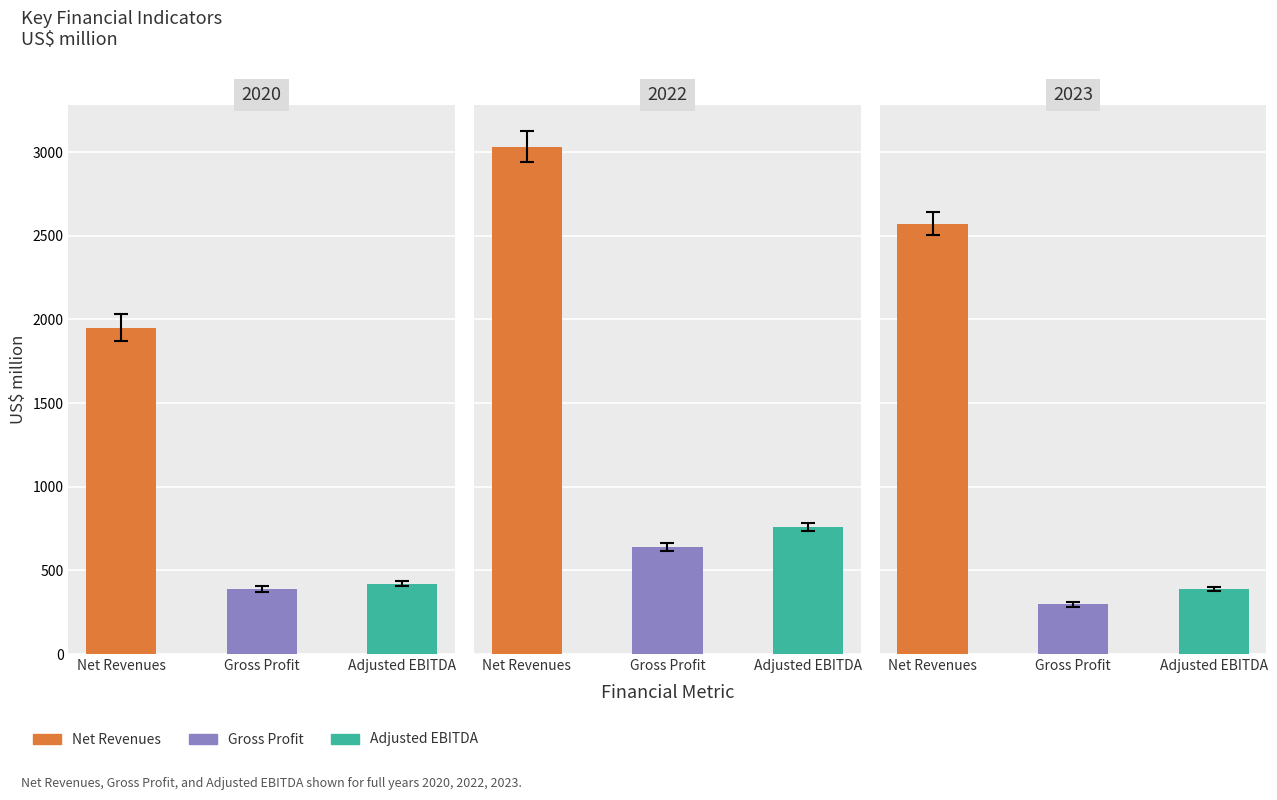

The value of Gross Profit at 2022 is 184.4. True or false?

False